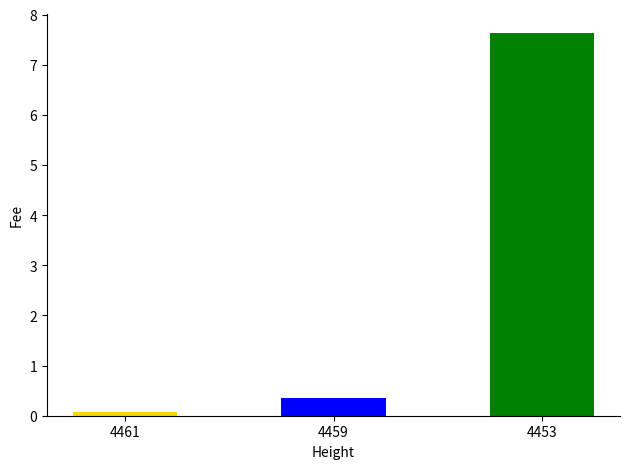

List the labels in order of value, smallest first.

4461, 4459, 4453